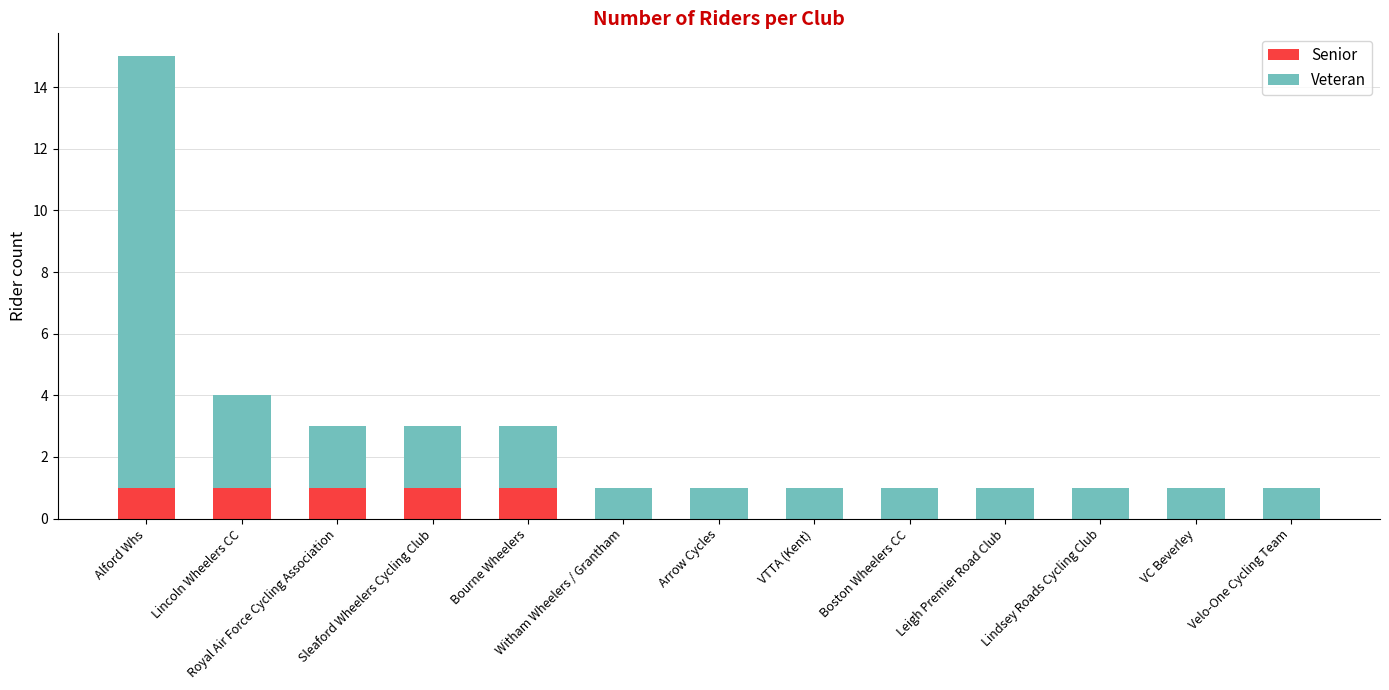

Are the bars grouped side by side (vs. stacked)?

No